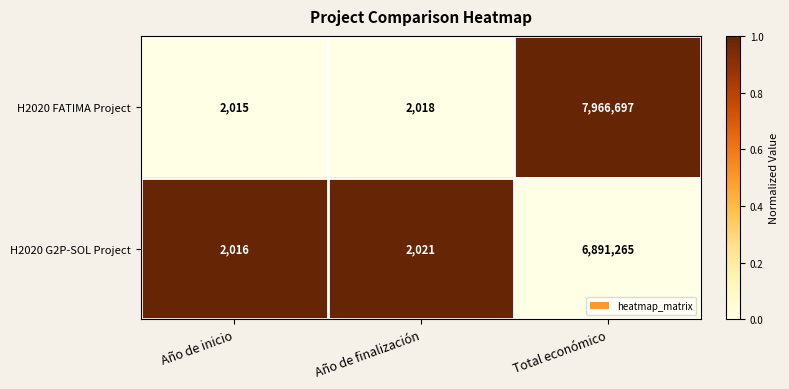

Is the value of H2020 FATIMA Project at Total económico greater than the value of H2020 G2P-SOL Project at Año de finalización?

Yes